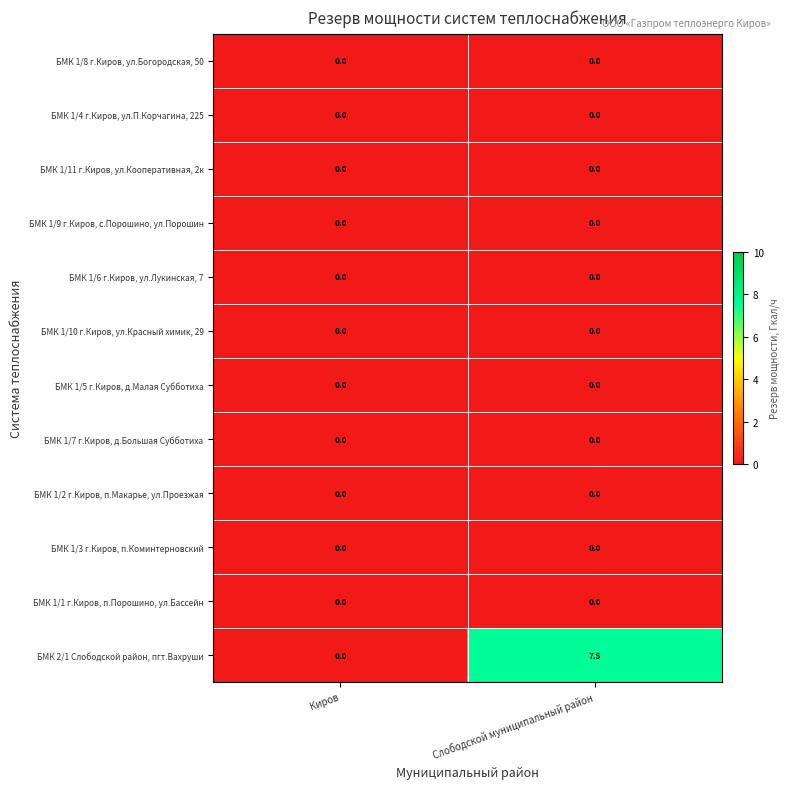

Which series has the largest total across all categories?

БМК 2/1 Слободской район, пгт.Вахруши